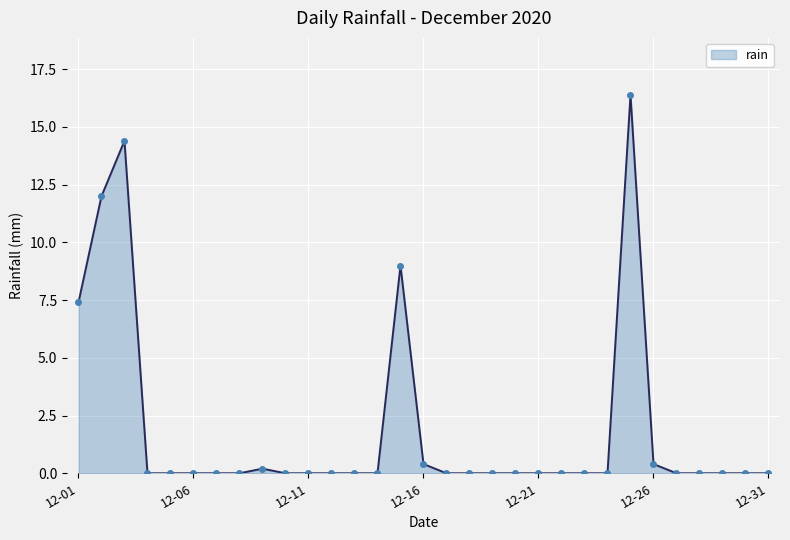

How many lines are shown in the chart?

1